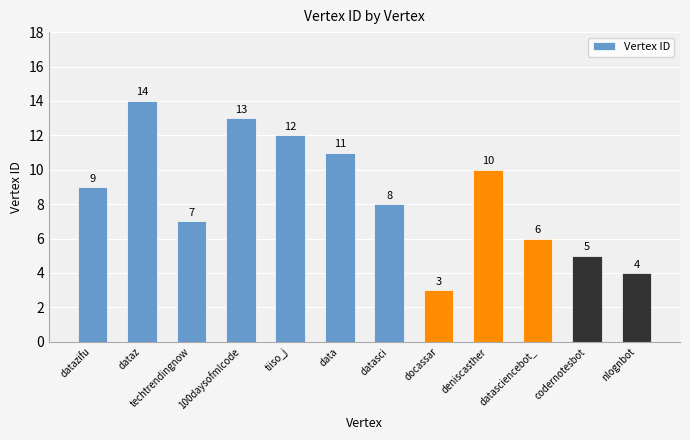

What is the label of the 8th bar from the right?

tiiso_j